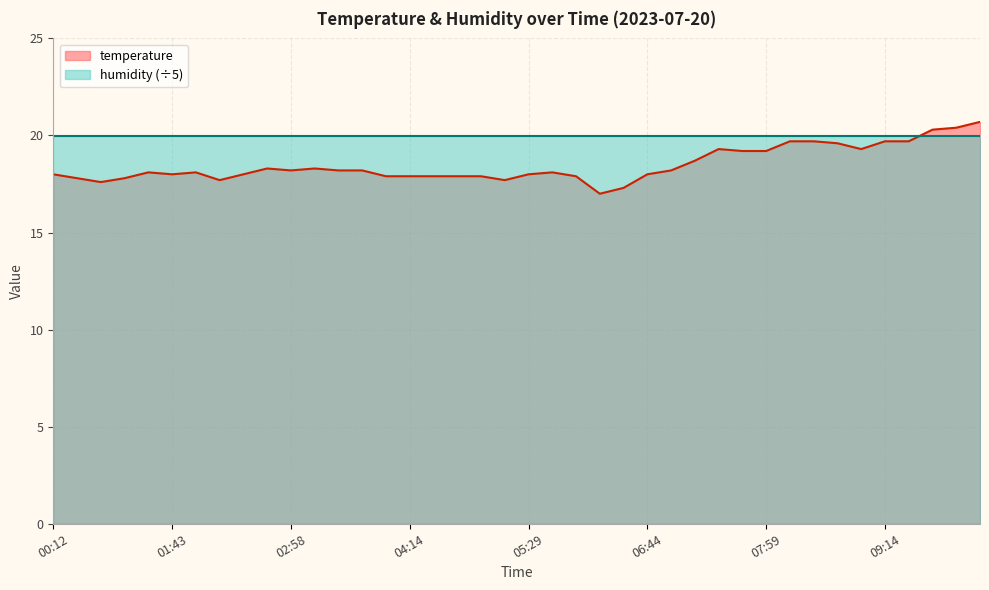

The chart shows a value of 4.5 at 07:14. True or false?

False